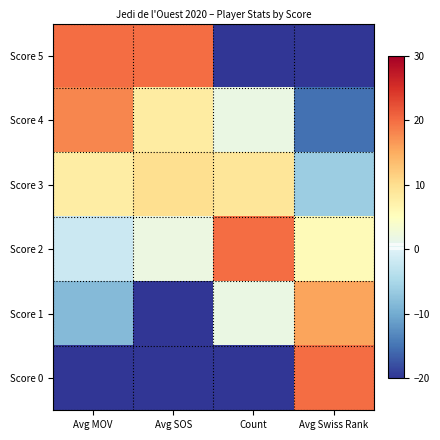

Rank the series at Count from highest to lowest value.

Score 2, Score 3, Score 4, Score 1, Score 5, Score 0